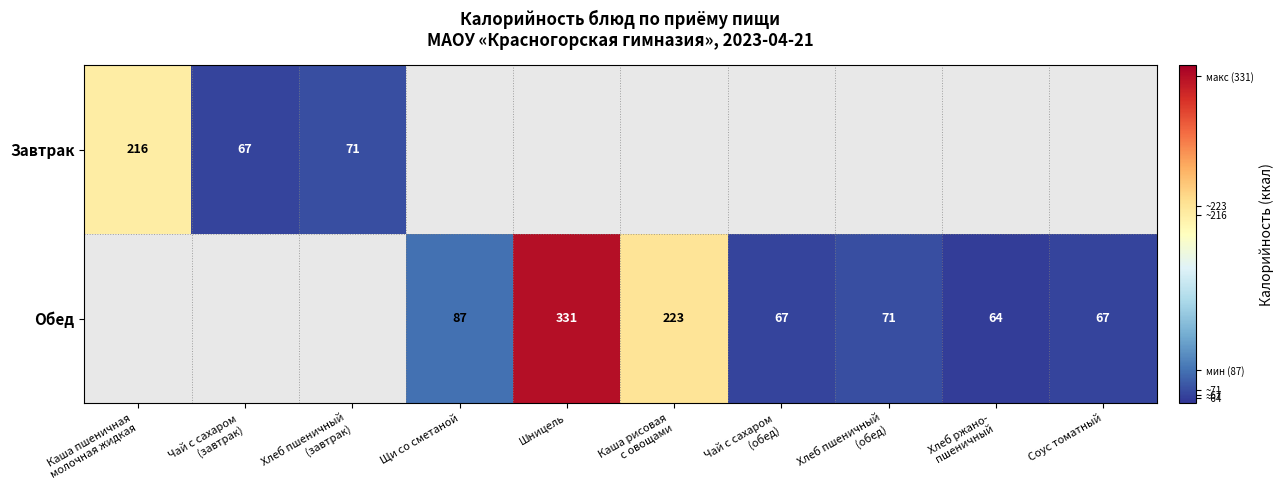

What is the difference between the Обед values at Шницель and Щи со сметаной?

244